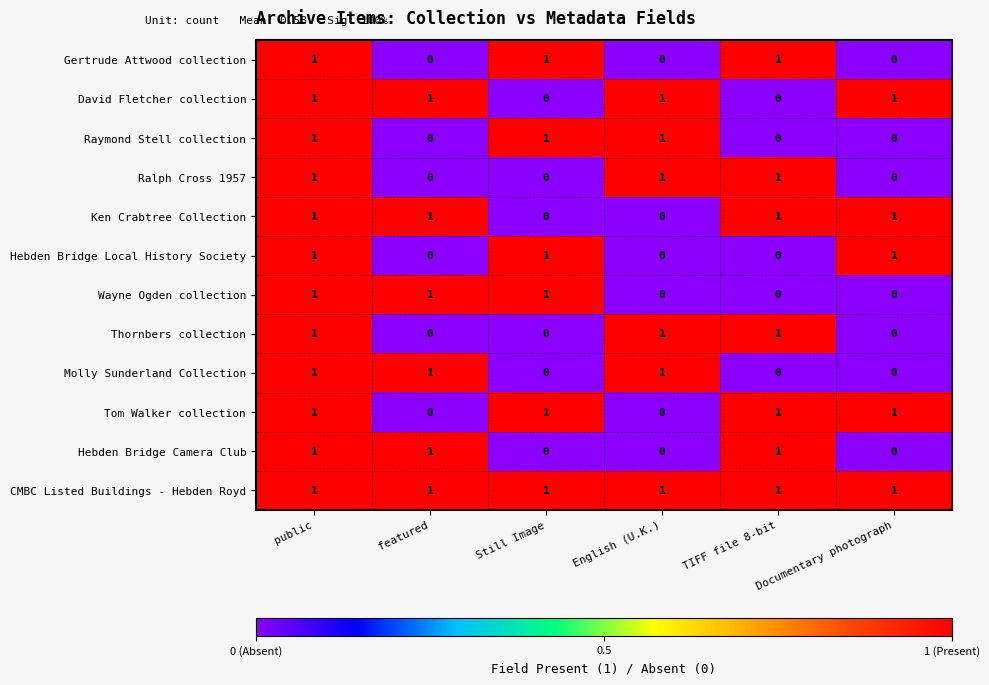

The value of CMBC Listed Buildings - Hebden Royd at featured is 1. True or false?

True